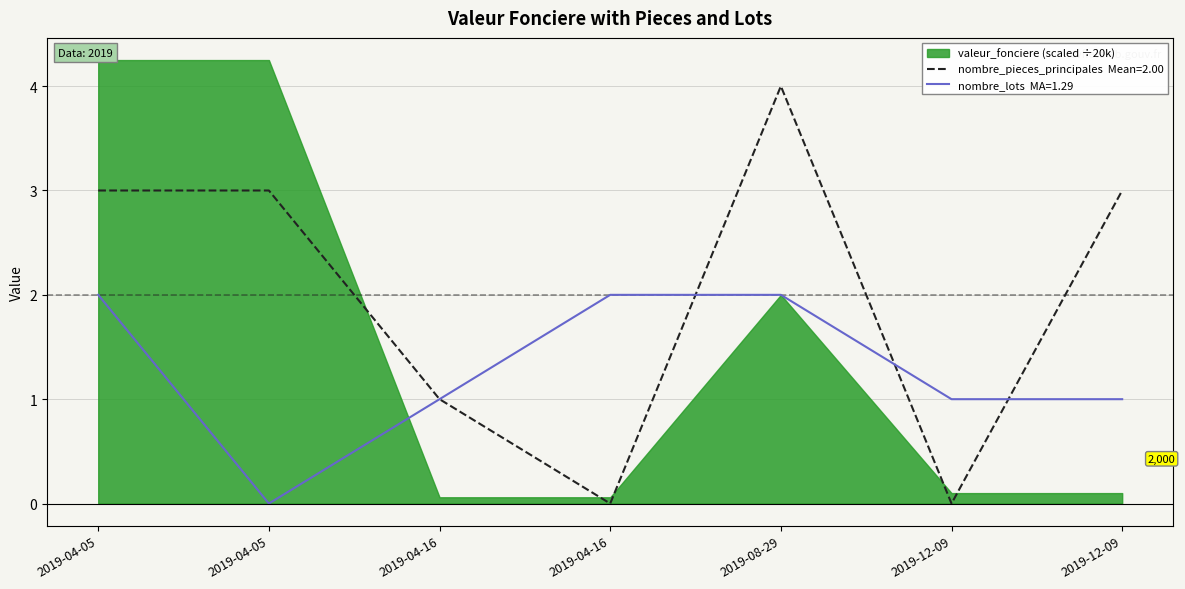

Count the nombre_pieces_principales values in the range 0 to 3.

6